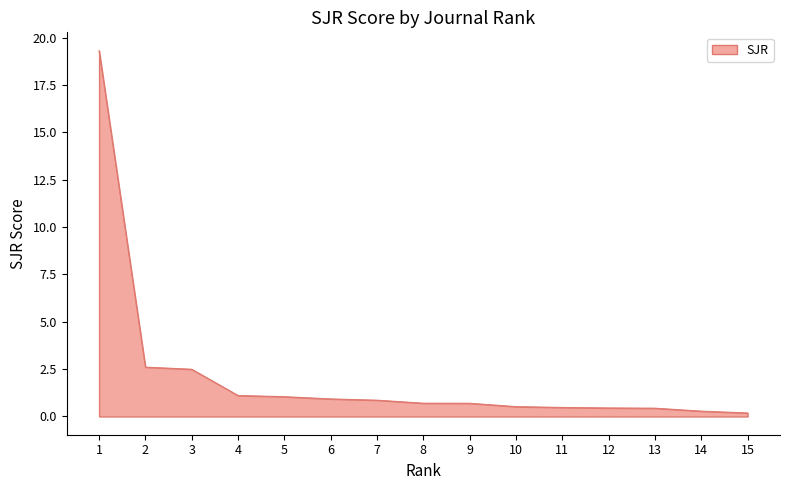

Is it true that the value at 9 is 0.7?

True